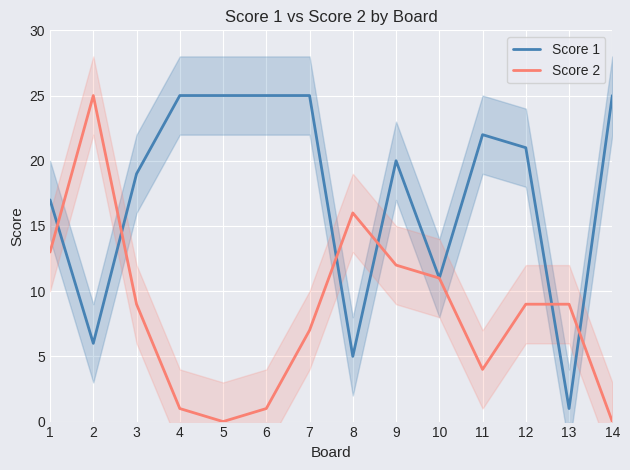

What is the difference between the second highest and minimum values in the Score 2 series?

16